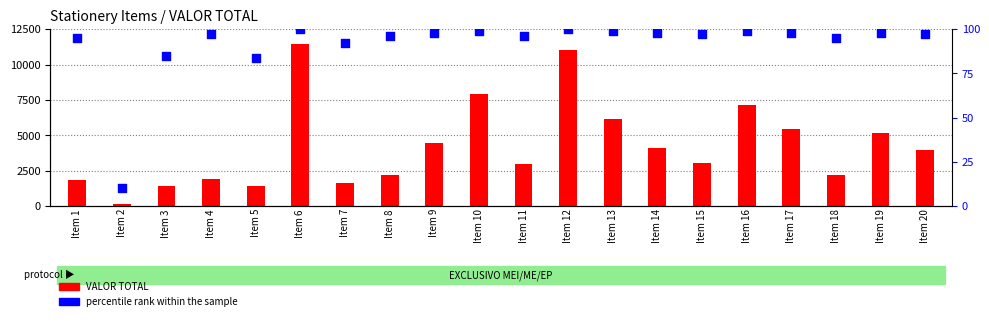

Which series has the widest spread of Y values?

VALOR TOTAL